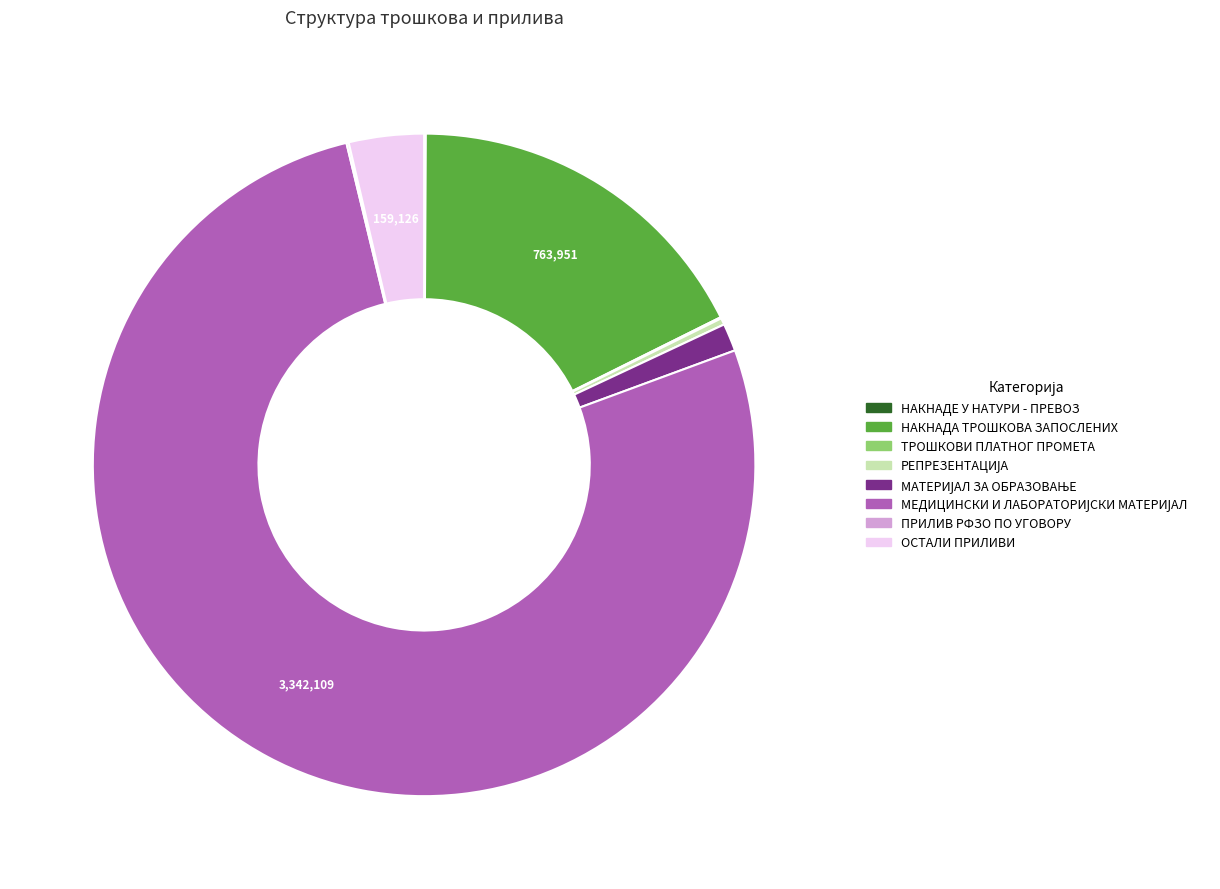

The НАКНАДА ТРОШКОВА ЗАПОСЛЕНИХ slice represents 18% of the pie. True or false?

True